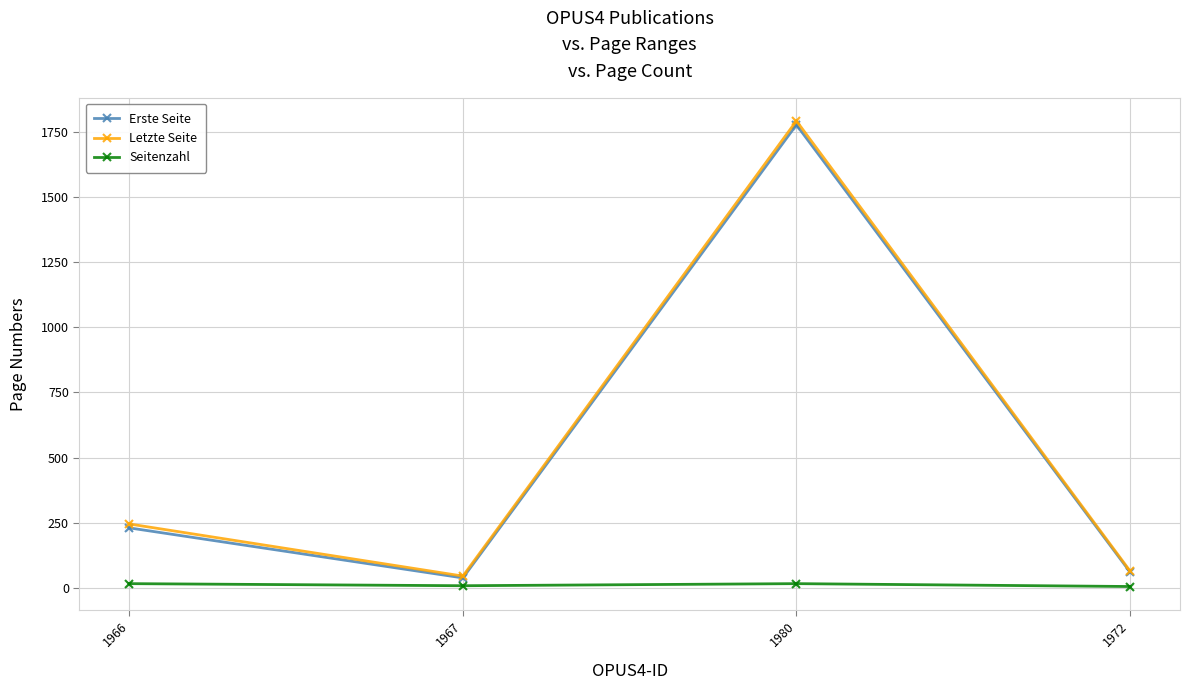

What is the minimum value for Letzte Seite?

45